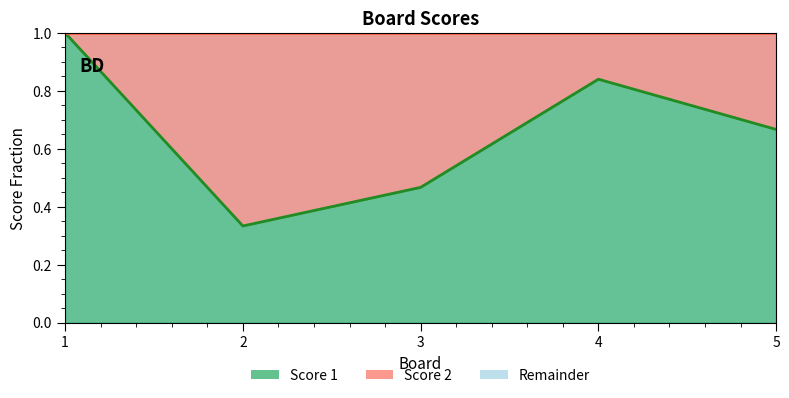

True or false: Score 1 line has more than 0 interior local peaks.

True